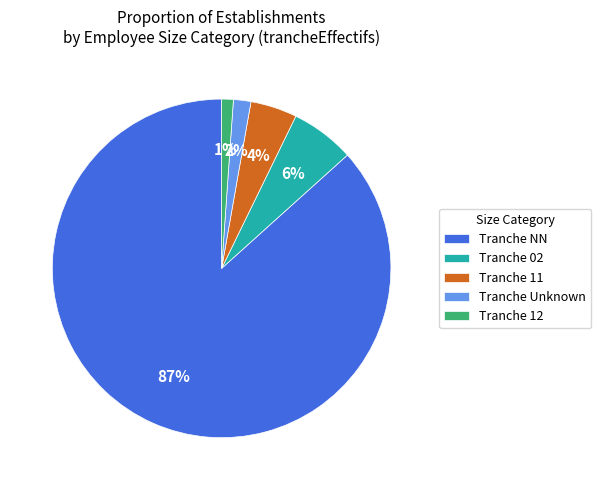

What percentage is the Tranche 12 slice, to the nearest percent?

1%